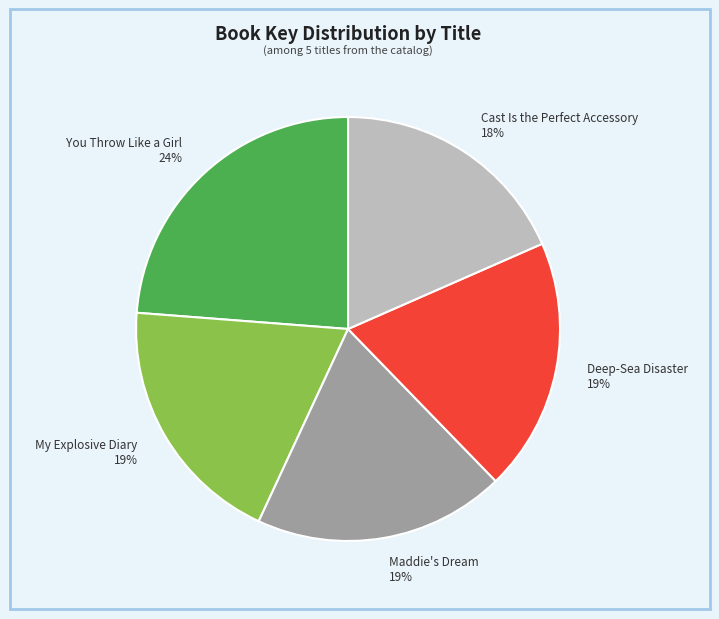

Between You Throw Like a Girl and Deep-Sea Disaster, which is larger?

You Throw Like a Girl